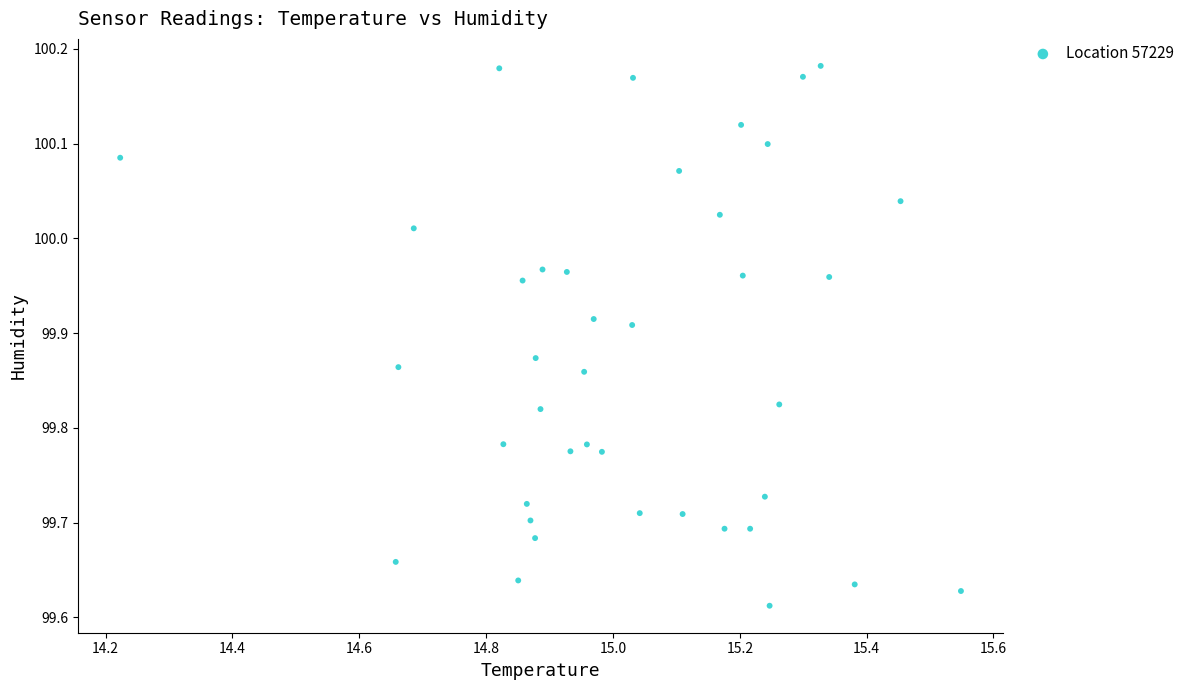

What is the range of Y values (max minus min)?

0.6